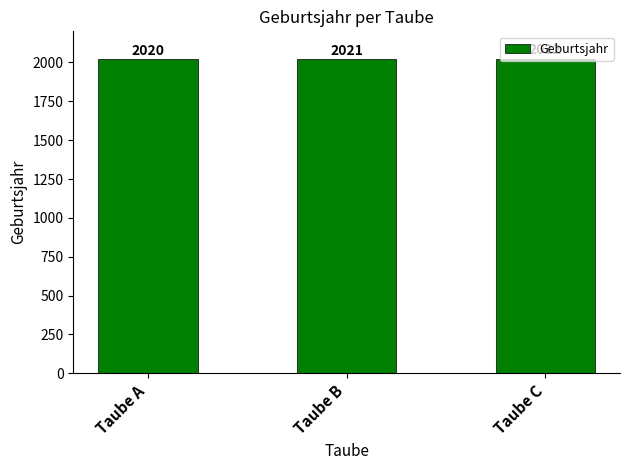

Does the chart contain stacked bars?

No